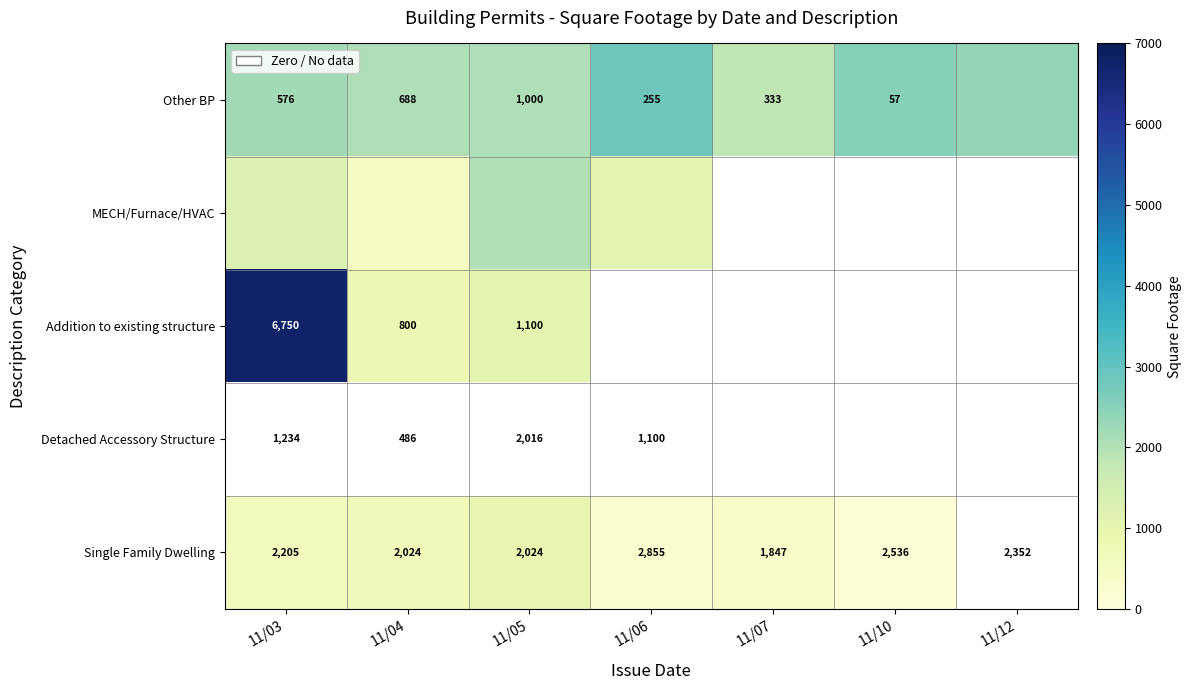

True or false: Single Family Dwelling has a value of 2855 at 11/06.

True